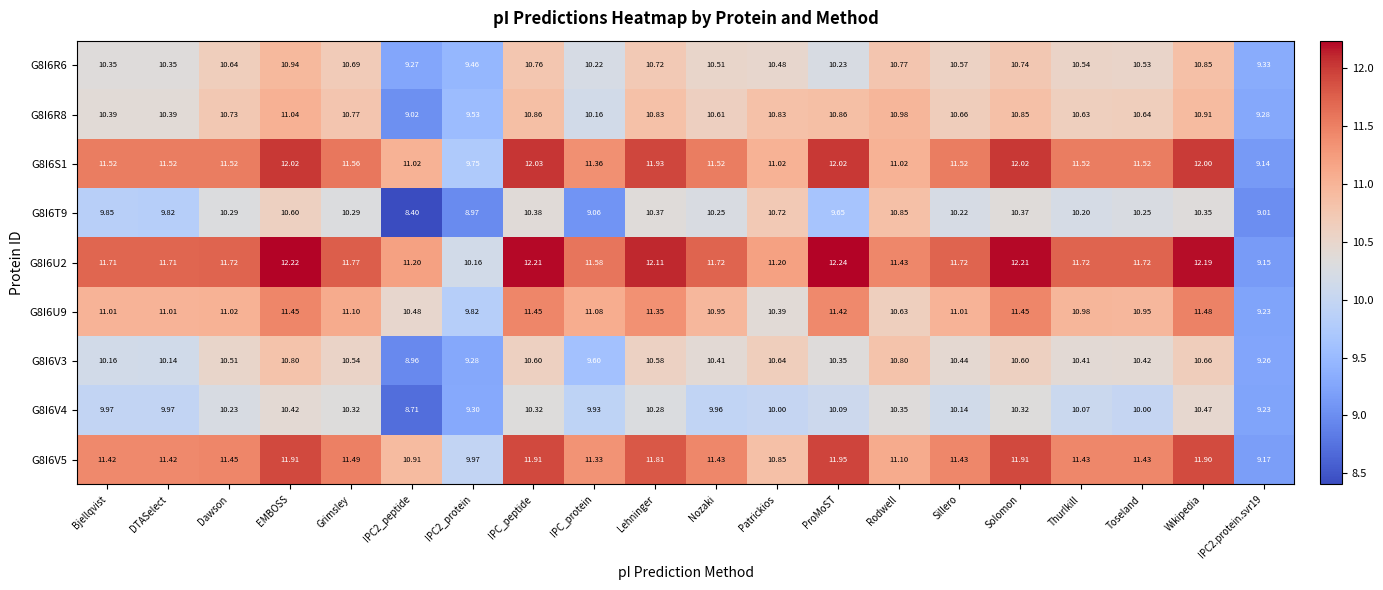

At which label does G8I6S1 first exceed 11?

Bjellqvist